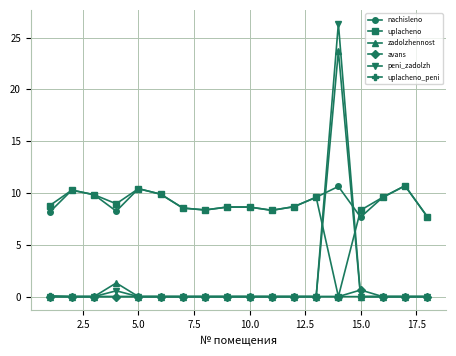

True or false: uplacheno and zadolzhennost cross at least once.

True